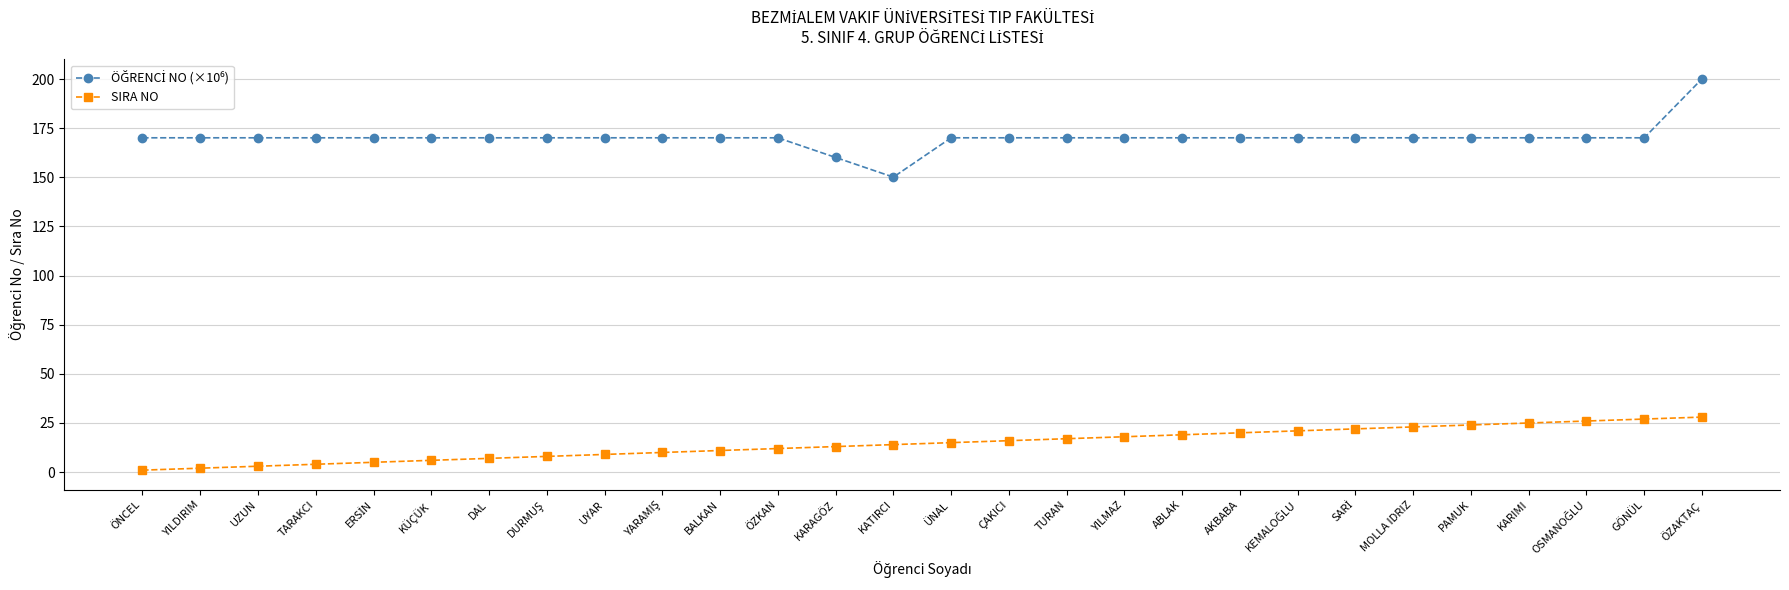

At which category does the chart reach its peak across all series?

ÖZAKTAÇ